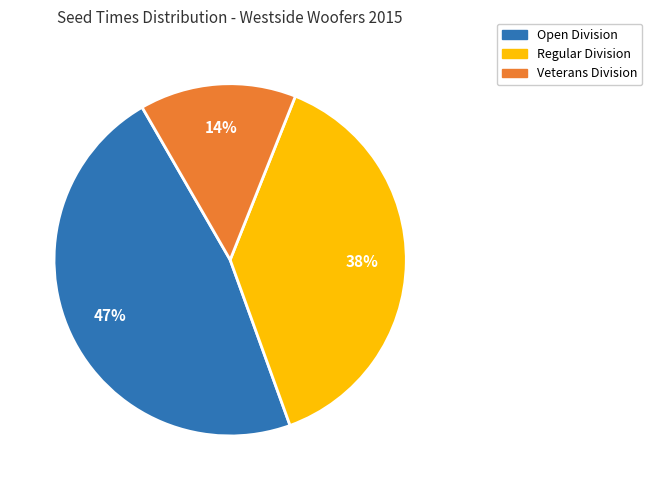

Is there a majority slice in this chart?

No